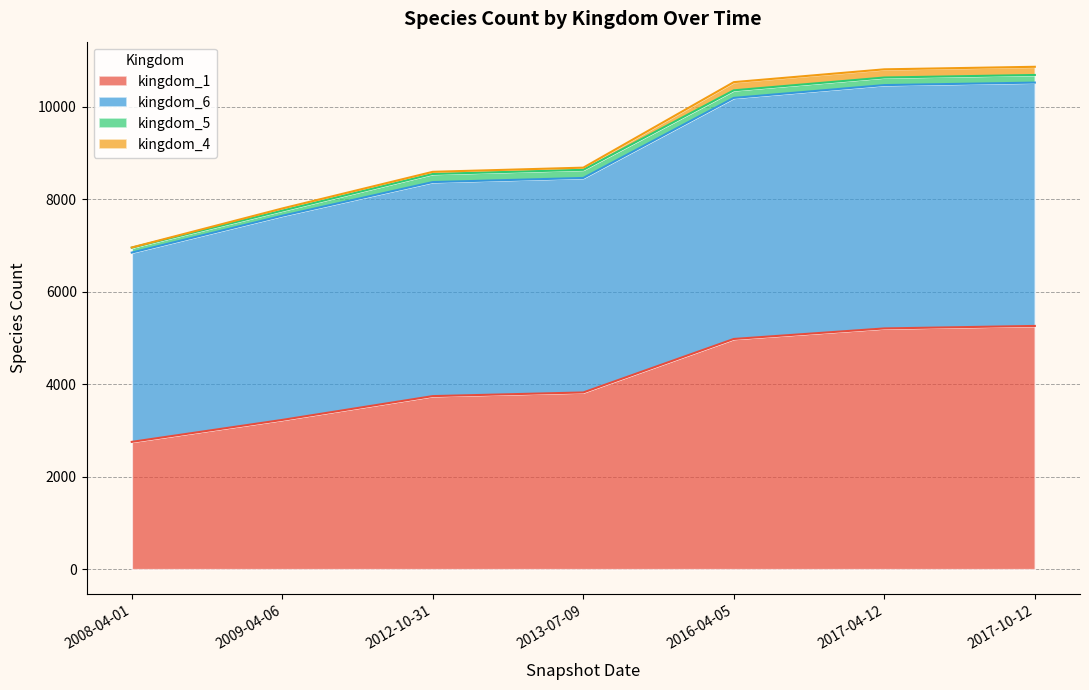

What are all the series names shown in the legend?

kingdom_1, kingdom_6, kingdom_5, kingdom_4